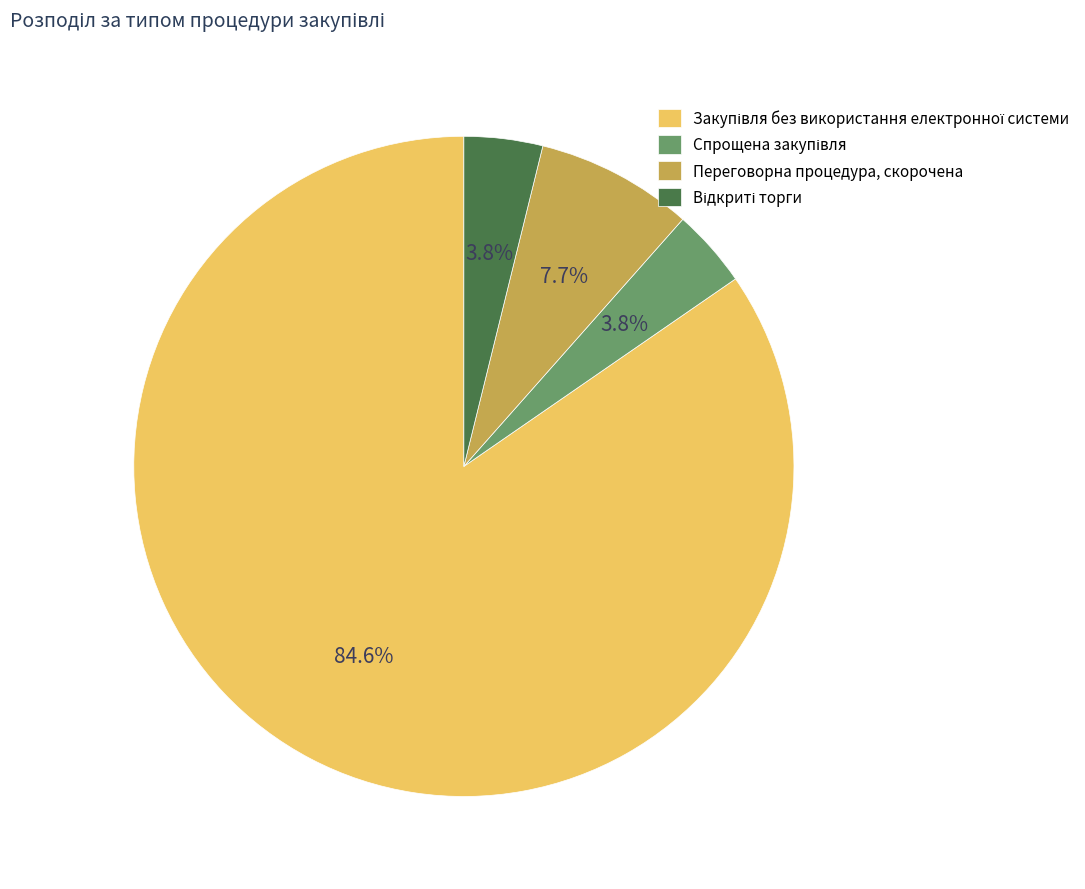

How much of the chart is everything except Переговорна процедура, скорочена?

92.3%